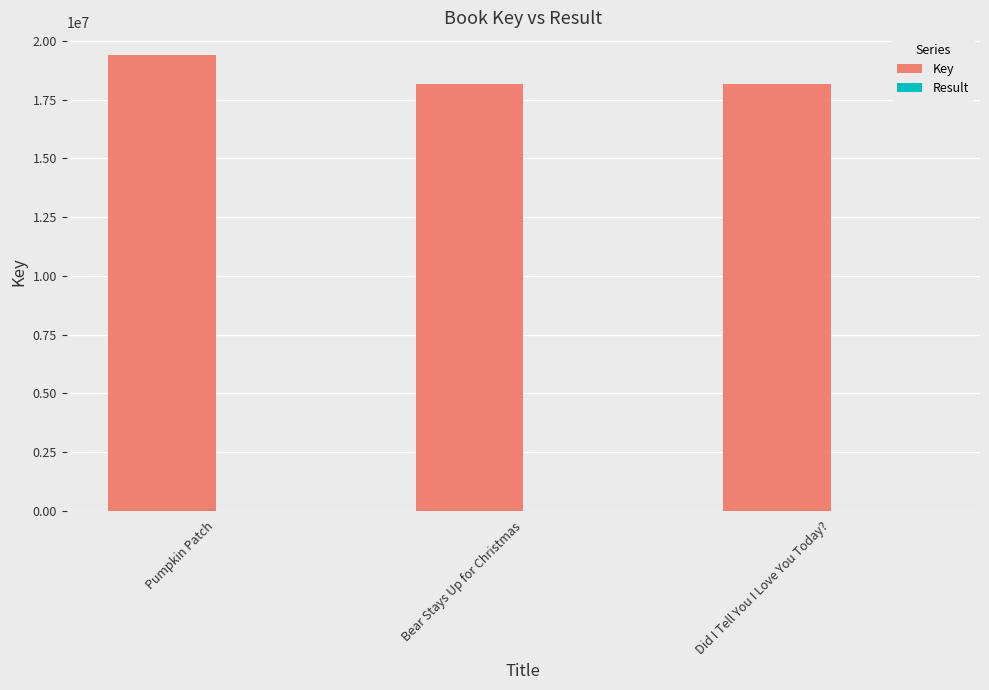

At which category does the chart reach its peak across all series?

Pumpkin Patch